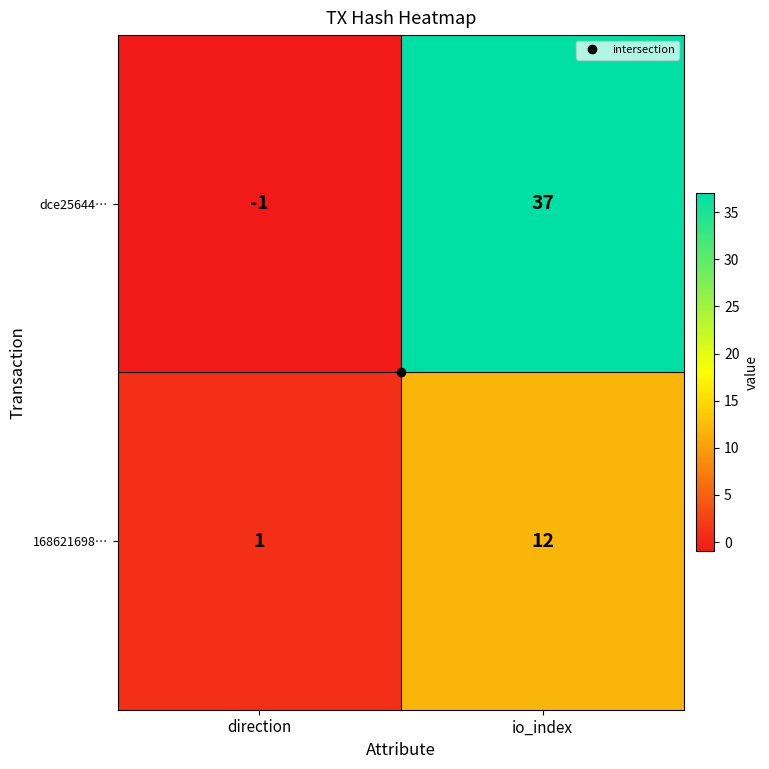

How many values in the 168621698… series are below 12?

1